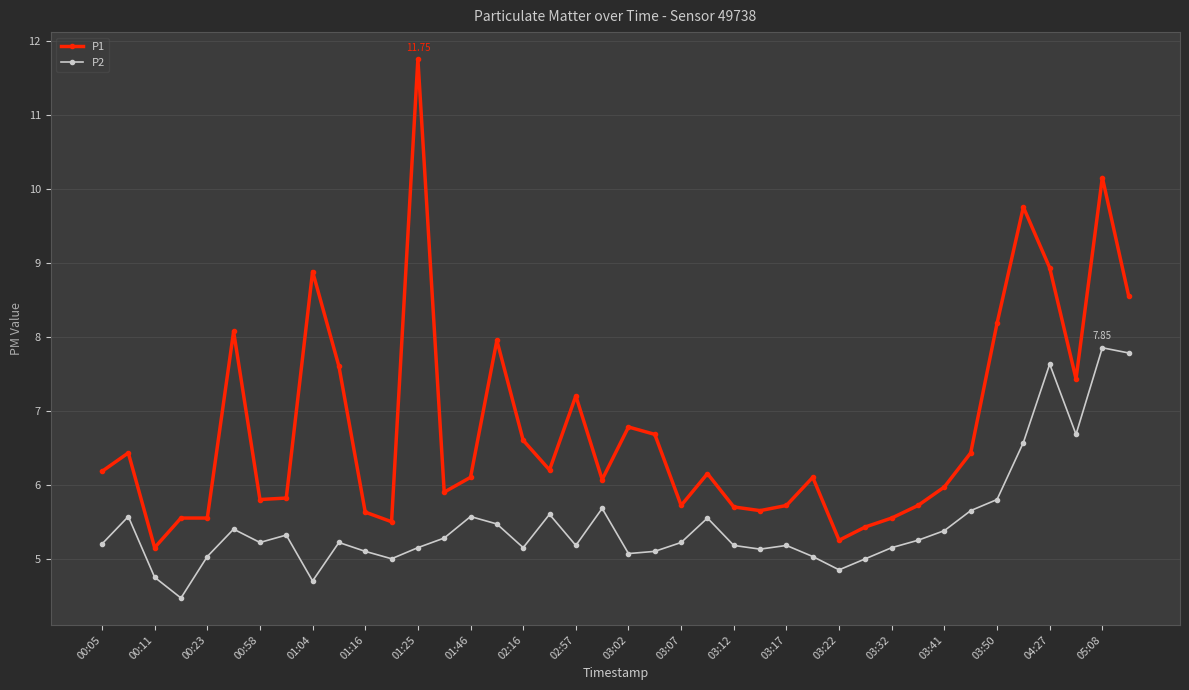

True or false: P2 and P1 intersect in this chart.

False